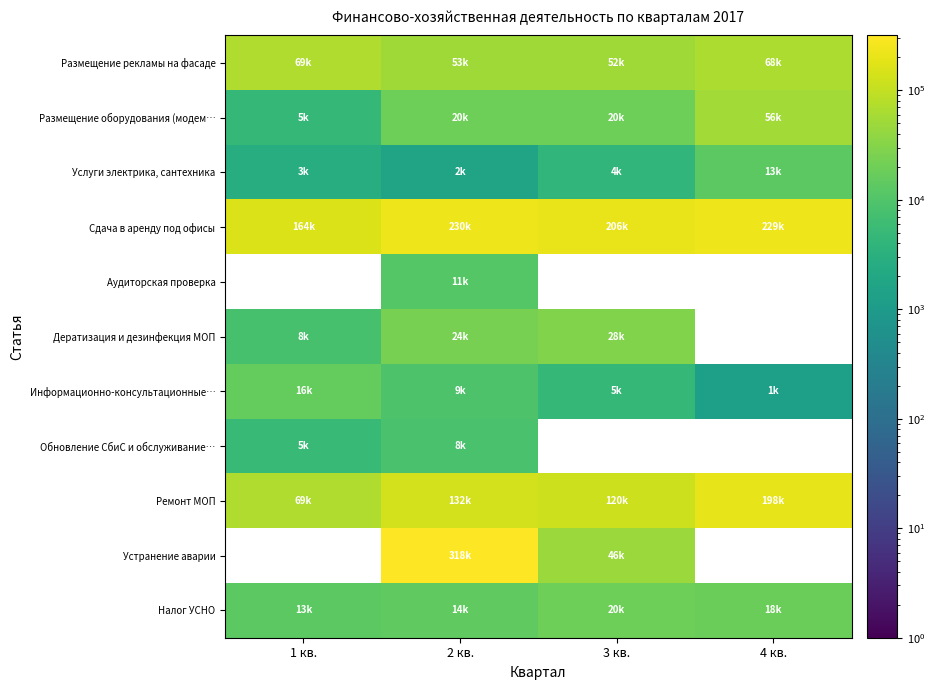

Which category has the lowest value across all series?

4 кв.